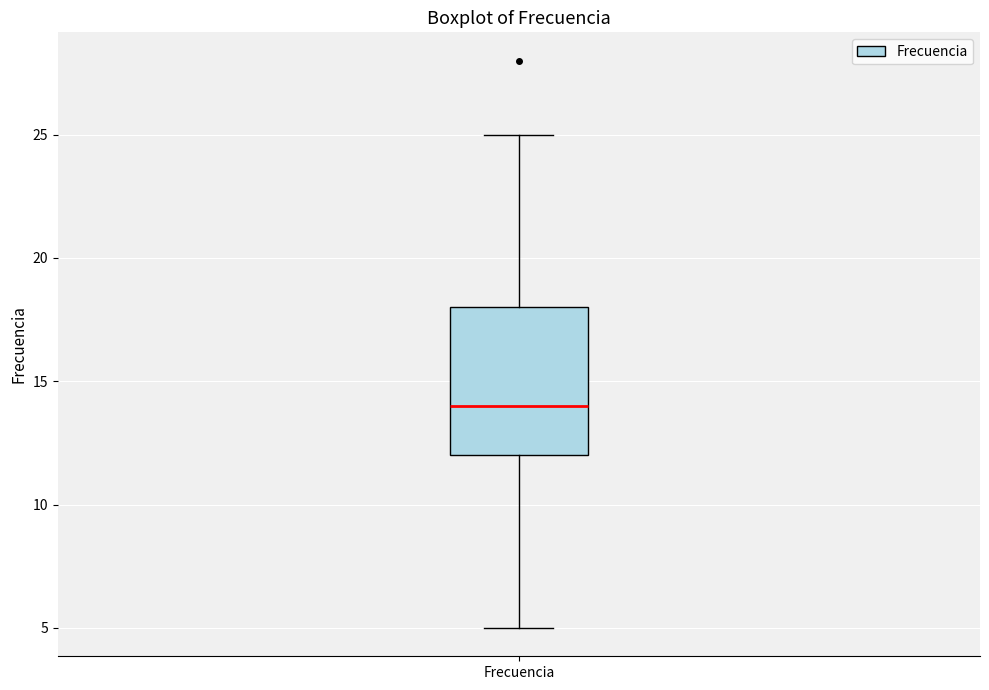

Where is the upper edge of the box for Frecuencia on the y-axis? The values are not printed on the chart, so give them approximately, as read against the axis.

18